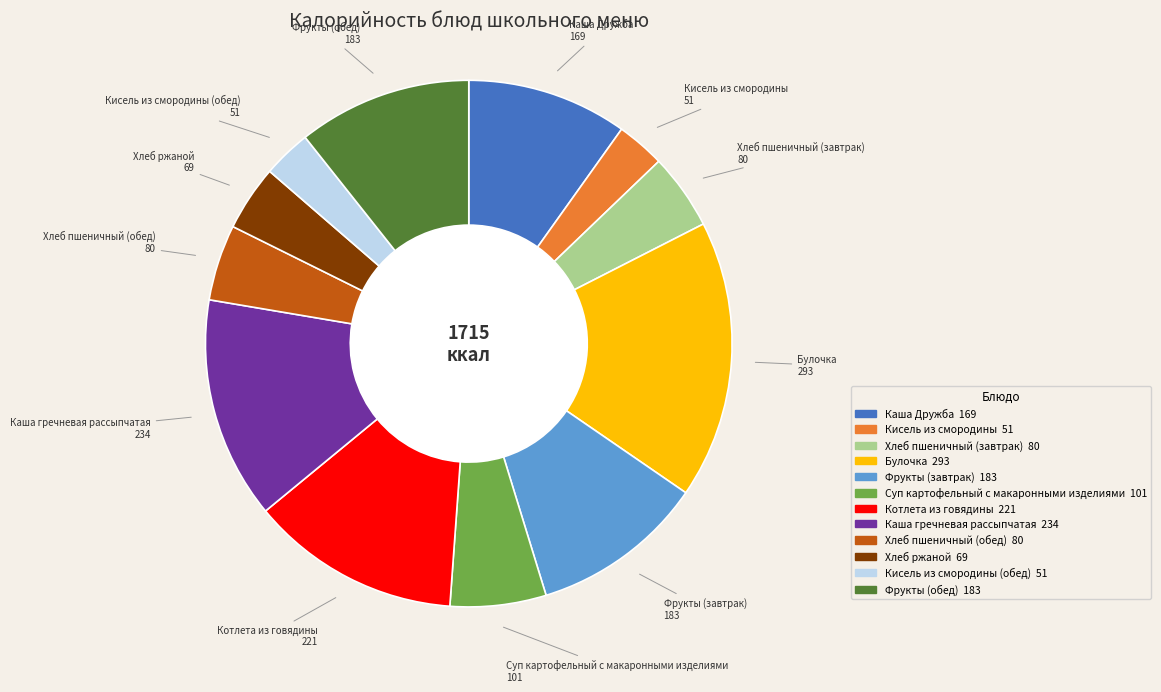

Is there any slice that represents more than half of the pie?

No